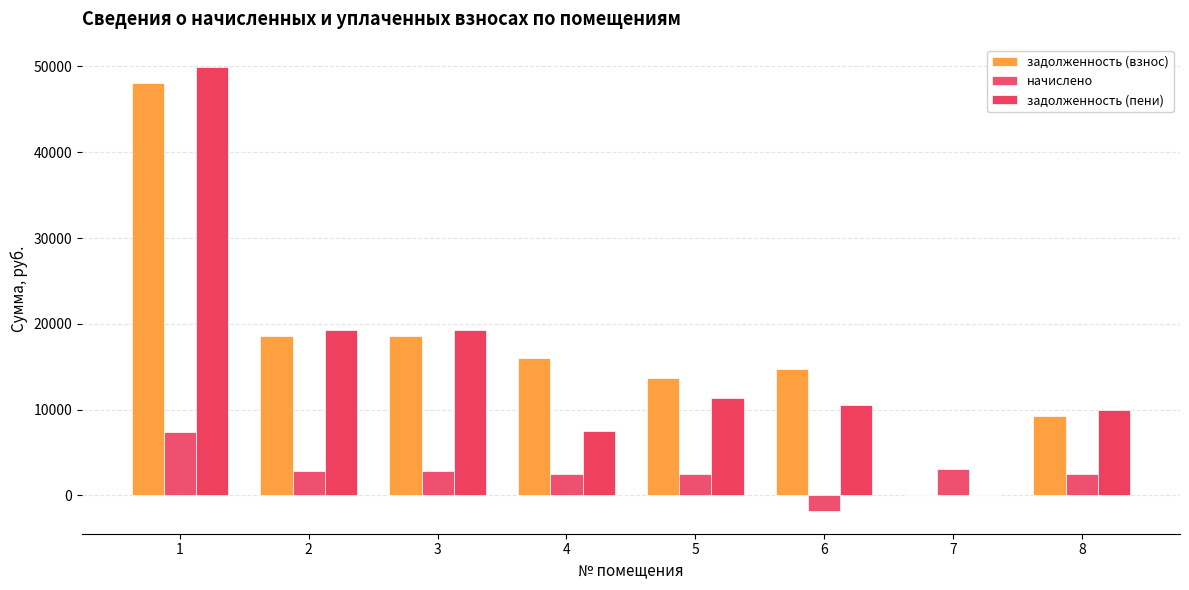

What is the highest value of the начислено series?

7440.0